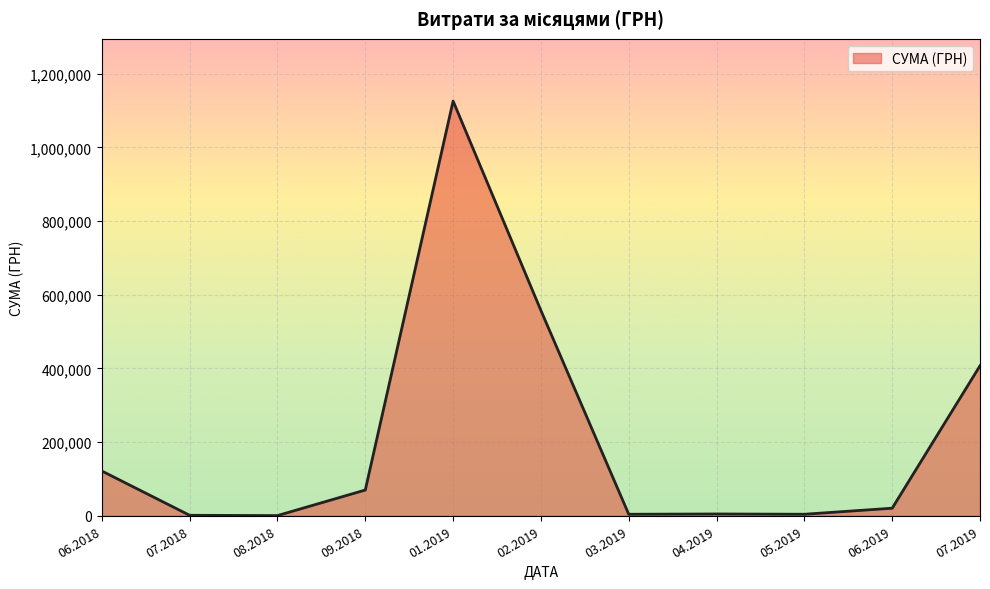

What is the difference between the values at 06.2018 and 01.2019?

1004391.3